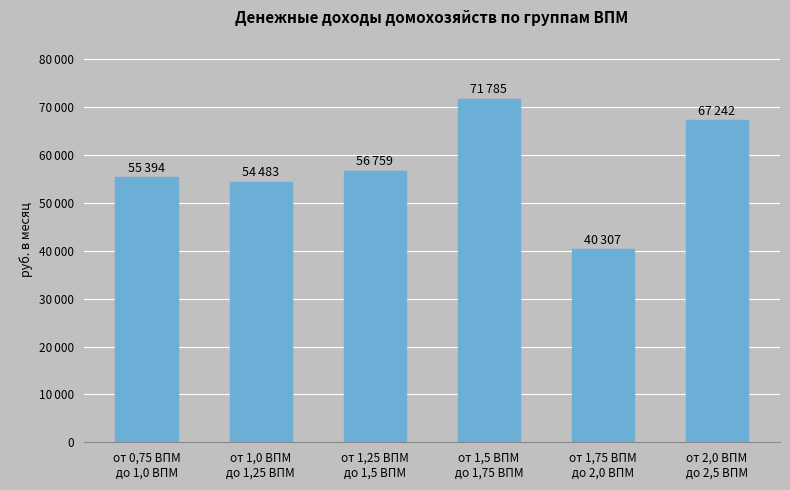

At which category does the chart reach its minimum across all series?

от 1,75 ВПМ
до 2,0 ВПМ